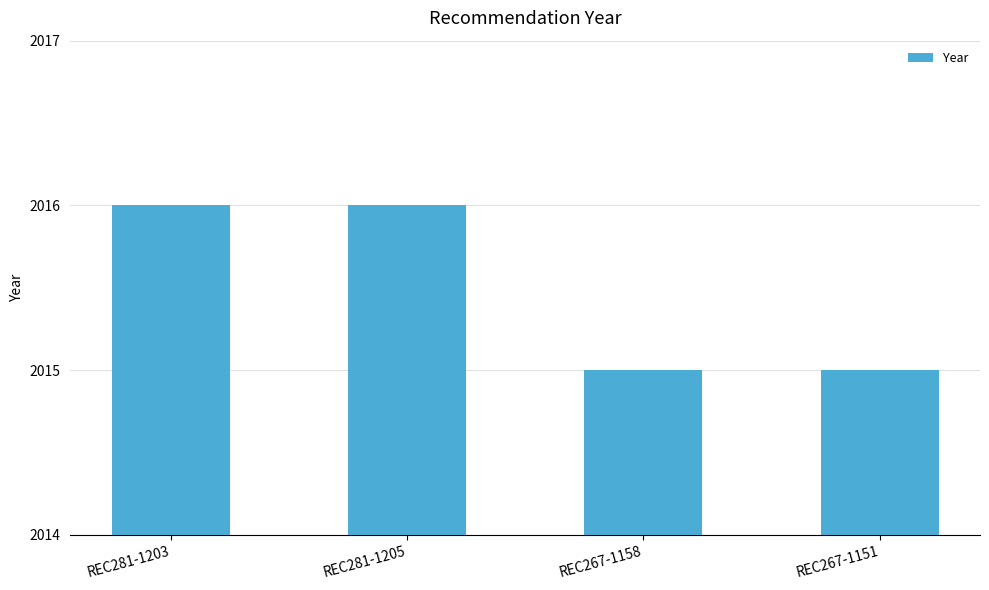

The chart shows a value of 2015 at REC267-1151. True or false?

True